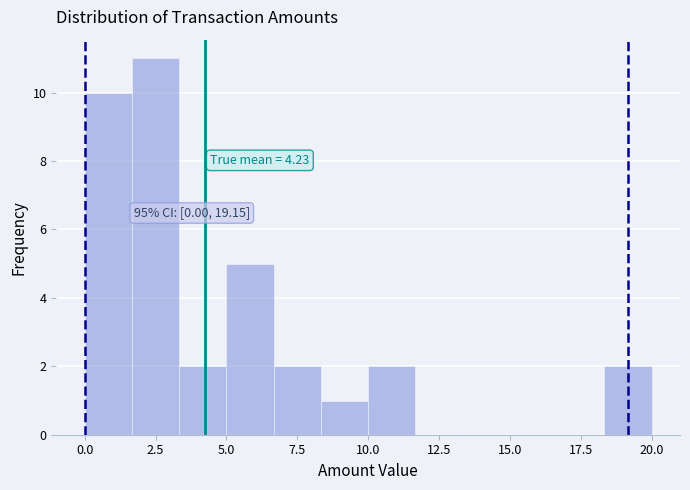

Around what value on the x-axis is the tallest bar? Give the approximate position of its centre, as read against the axis.

2.5